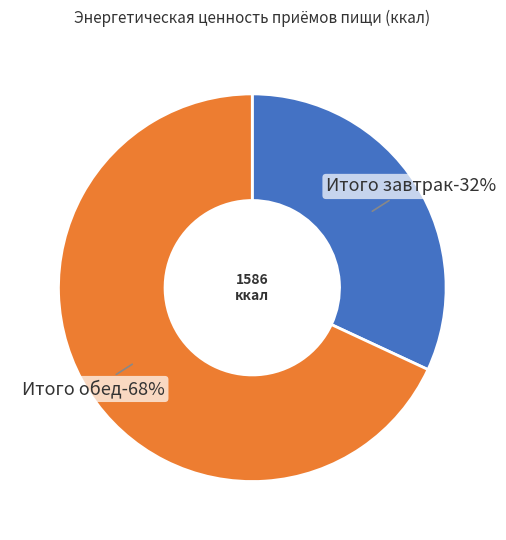

Is the sum of Итого обед and Итого завтрак greater than half?

Yes